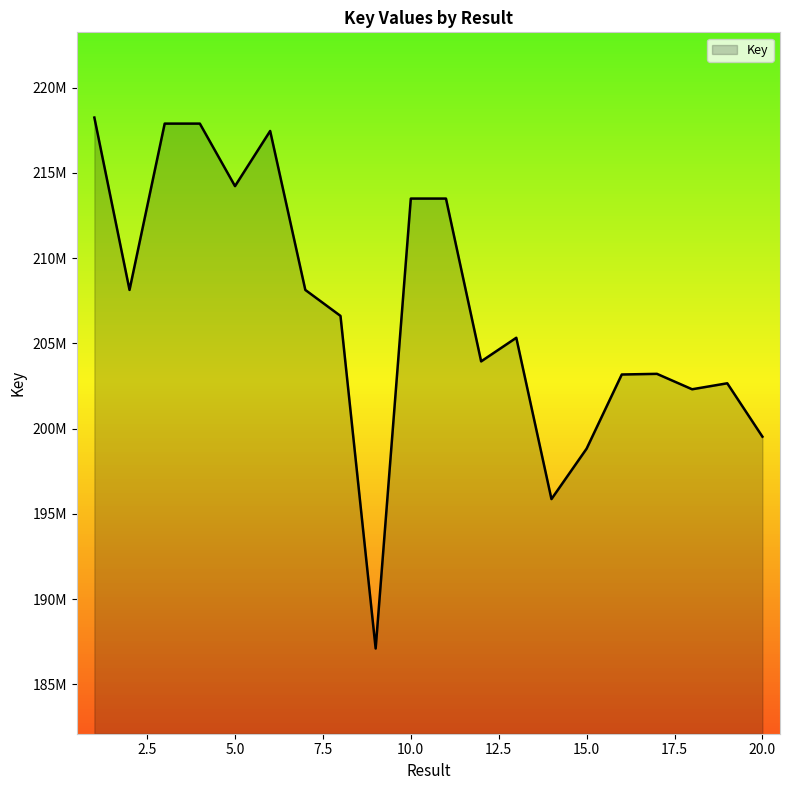

True or false: there are more than 2 points higher than both neighbors.

True